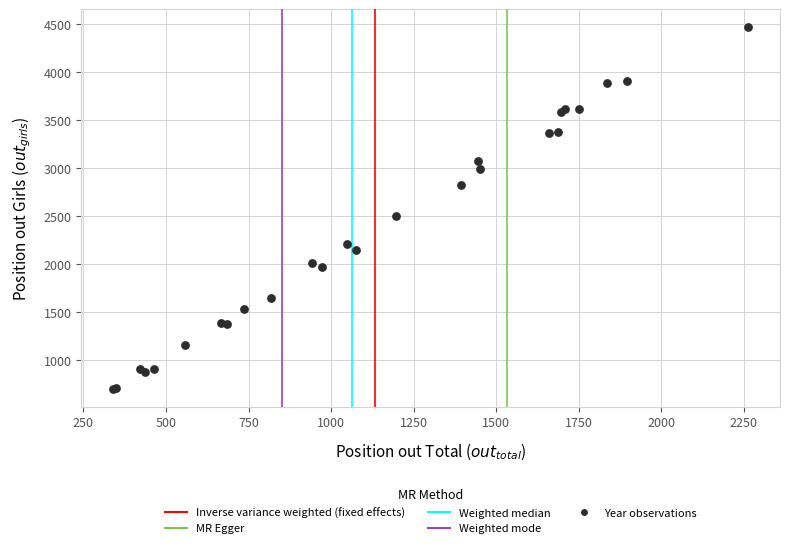

What Y value in the scatter plot is closest to 2582?

2496